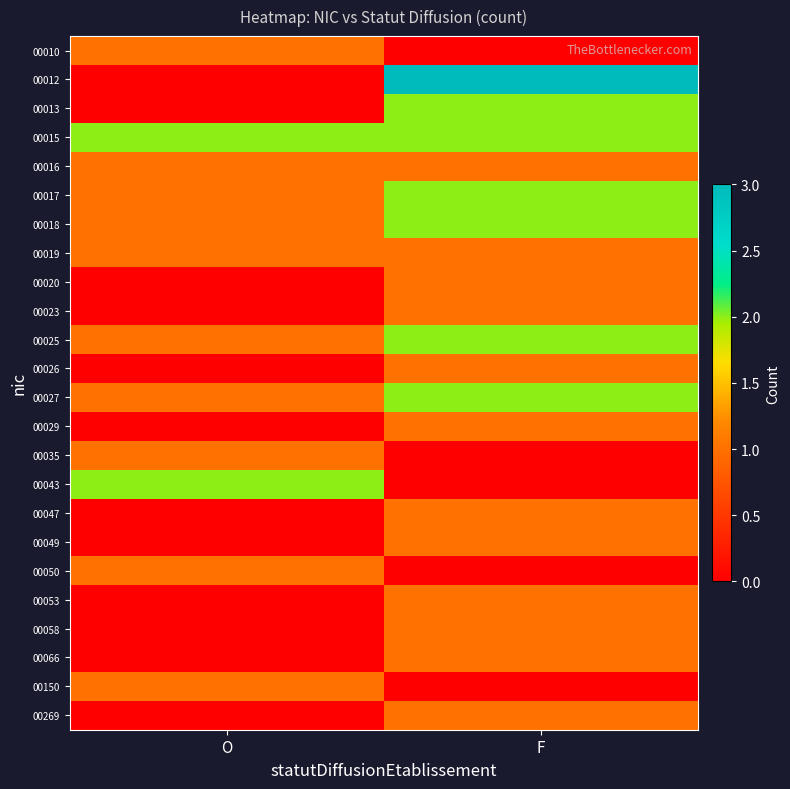

Reading left to right, list all the values displayed in this chart.

00010: O=1	F=0
00012: O=0	F=3
00013: O=0	F=2
00015: O=2	F=2
00016: O=1	F=1
00017: O=1	F=2
00018: O=1	F=2
00019: O=1	F=1
00020: O=0	F=1
00023: O=0	F=1
00025: O=1	F=2
00026: O=0	F=1
00027: O=1	F=2
00029: O=0	F=1
00035: O=1	F=0
00043: O=2	F=0
00047: O=0	F=1
00049: O=0	F=1
00050: O=1	F=0
00053: O=0	F=1
00058: O=0	F=1
00066: O=0	F=1
00150: O=1	F=0
00269: O=0	F=1